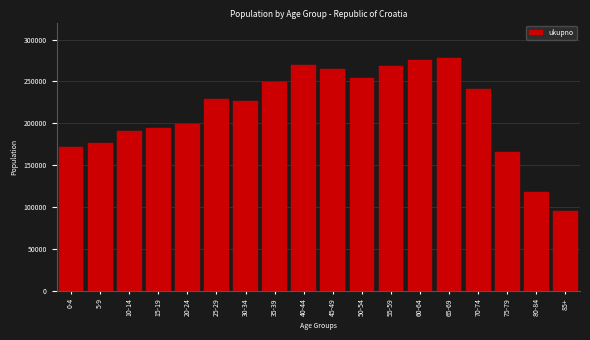

Reading right to left, extract all data points from this chart.

94693	117628	165452	240407	278503	275736	268620	253809	265300	270033	249369	226211	228373	199376	194756	191060	175836	171071